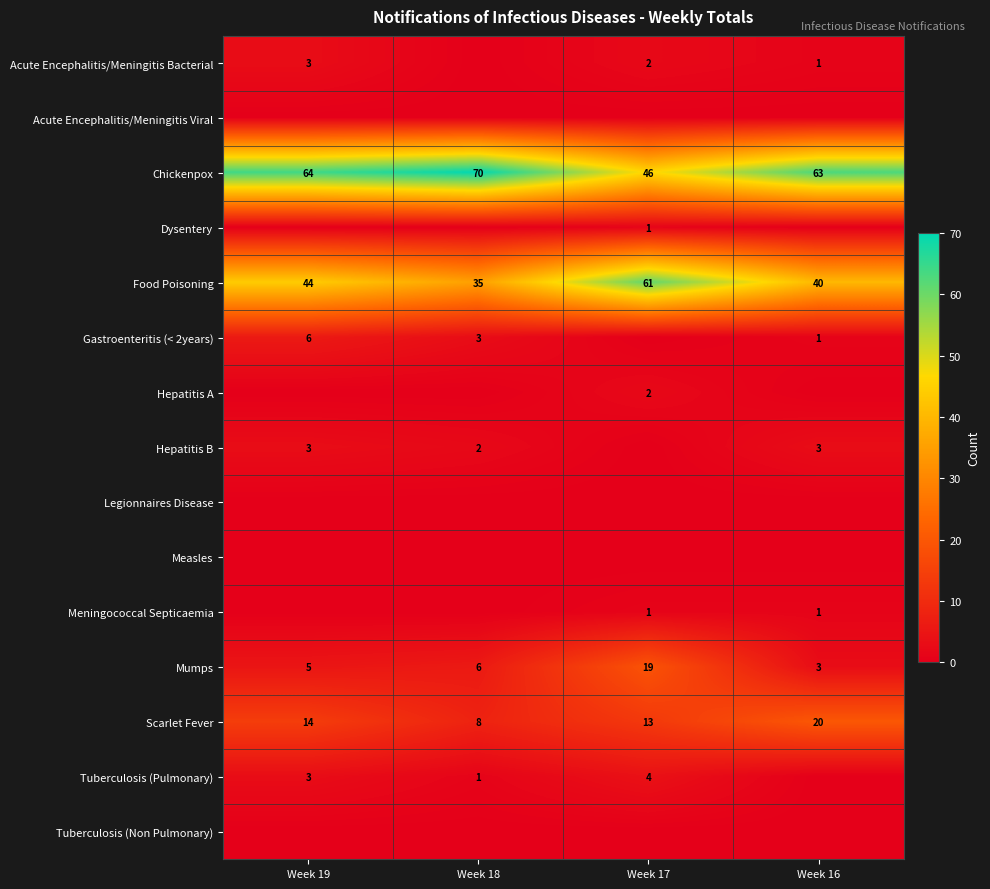

At which label does Food Poisoning reach its minimum?

Week 18